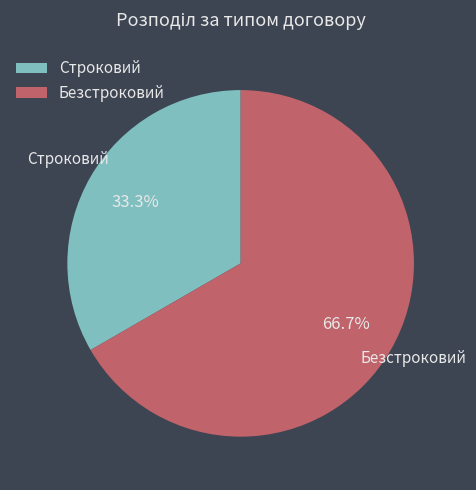

What portion of the pie excludes Безстроковий?

33.3%